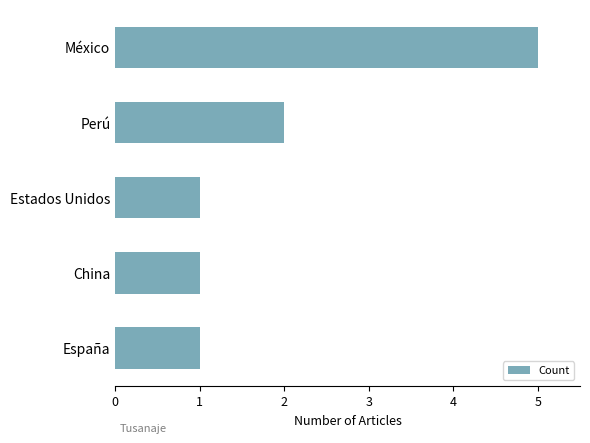

What is the difference between the maximum and minimum values?

4